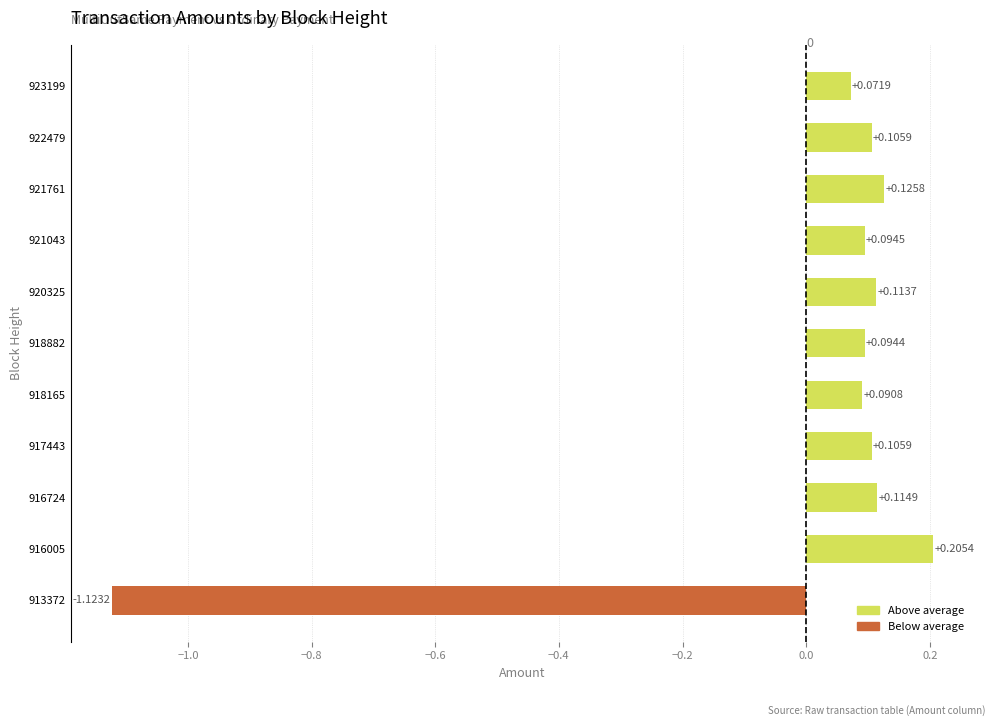

What is the sum of the values at 916005 and 921043?

0.3